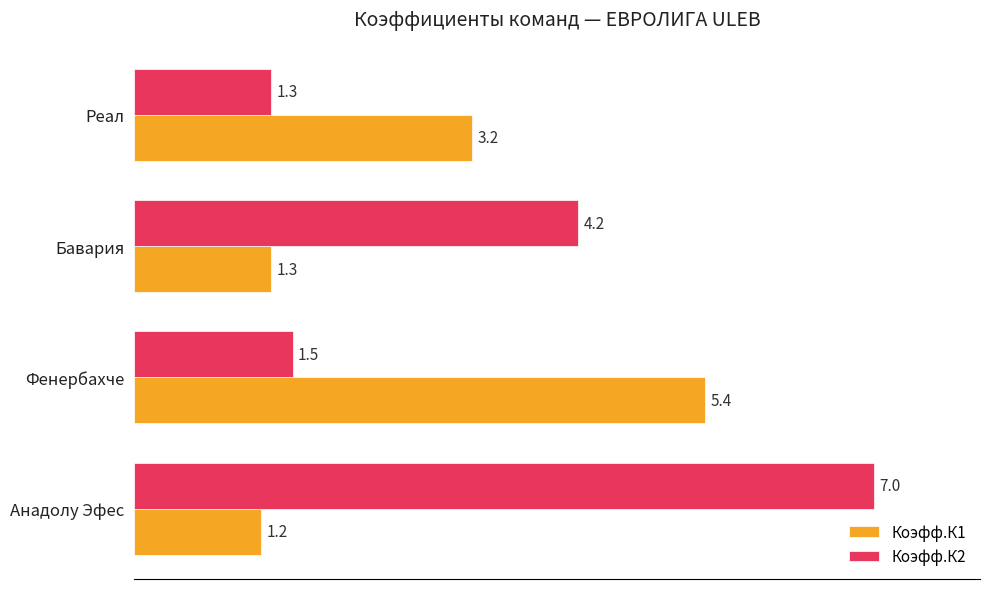

What is the average value of the Коэфф.К1 series?

2.8